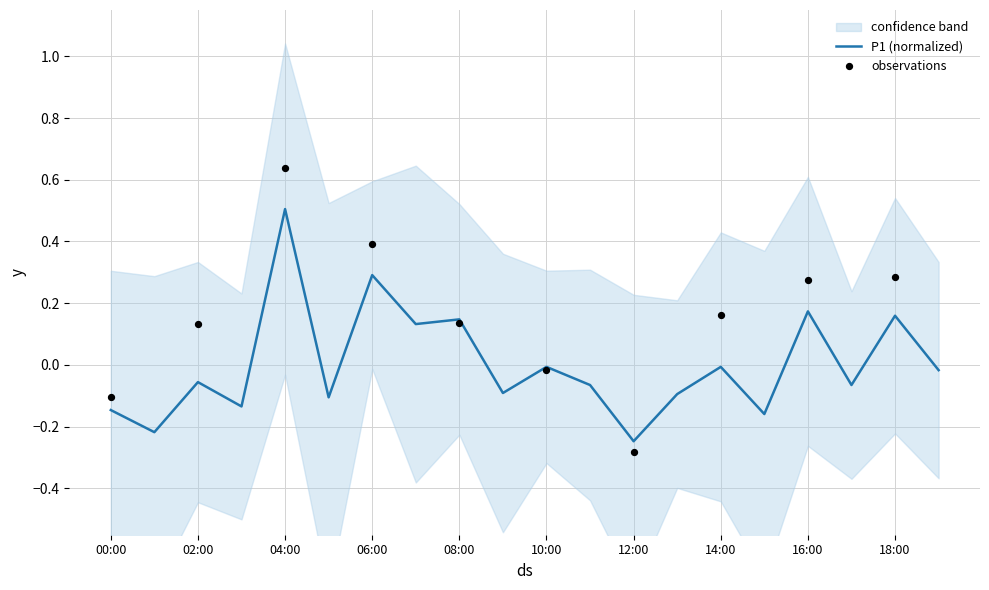

What is the change in value from 16:00 to 17:00?

-0.2